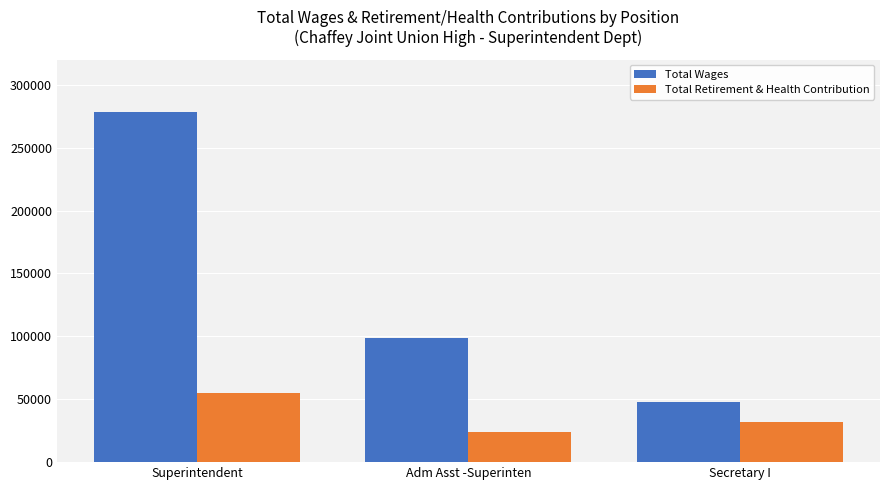

Does the chart contain stacked bars?

No